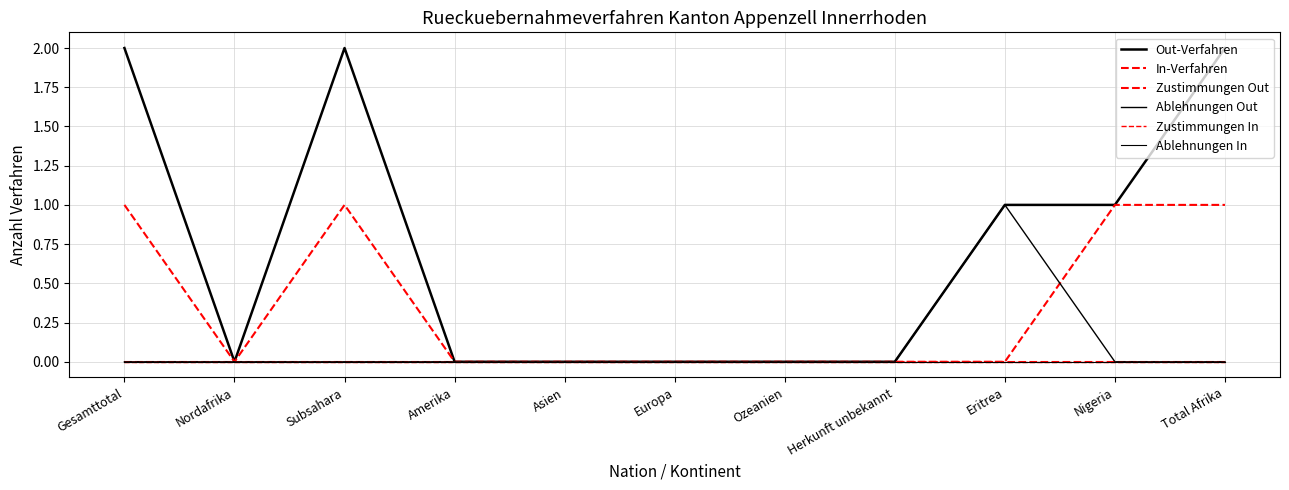

Rank the series at Amerika from lowest to highest value.

Out-Verfahren, In-Verfahren, Zustimmungen Out, Ablehnungen Out, Zustimmungen In, Ablehnungen In